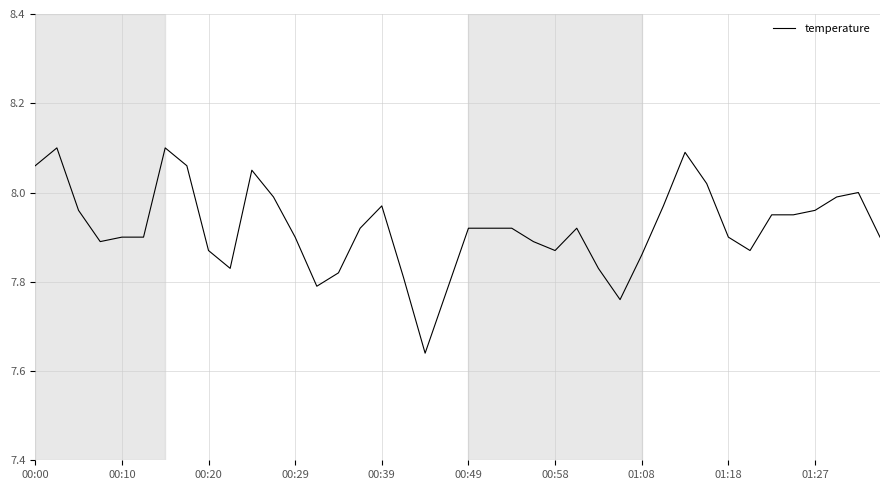

What is the difference between the maximum and minimum values?

0.5